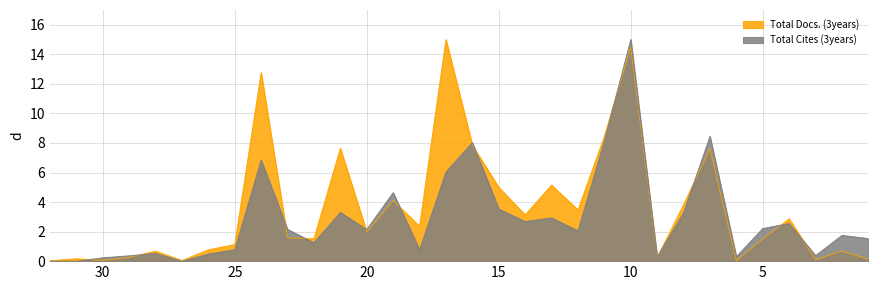

Is the value of Total Docs. (3years) at 19 greater than the value of Total Cites (3years) at 15?

Yes